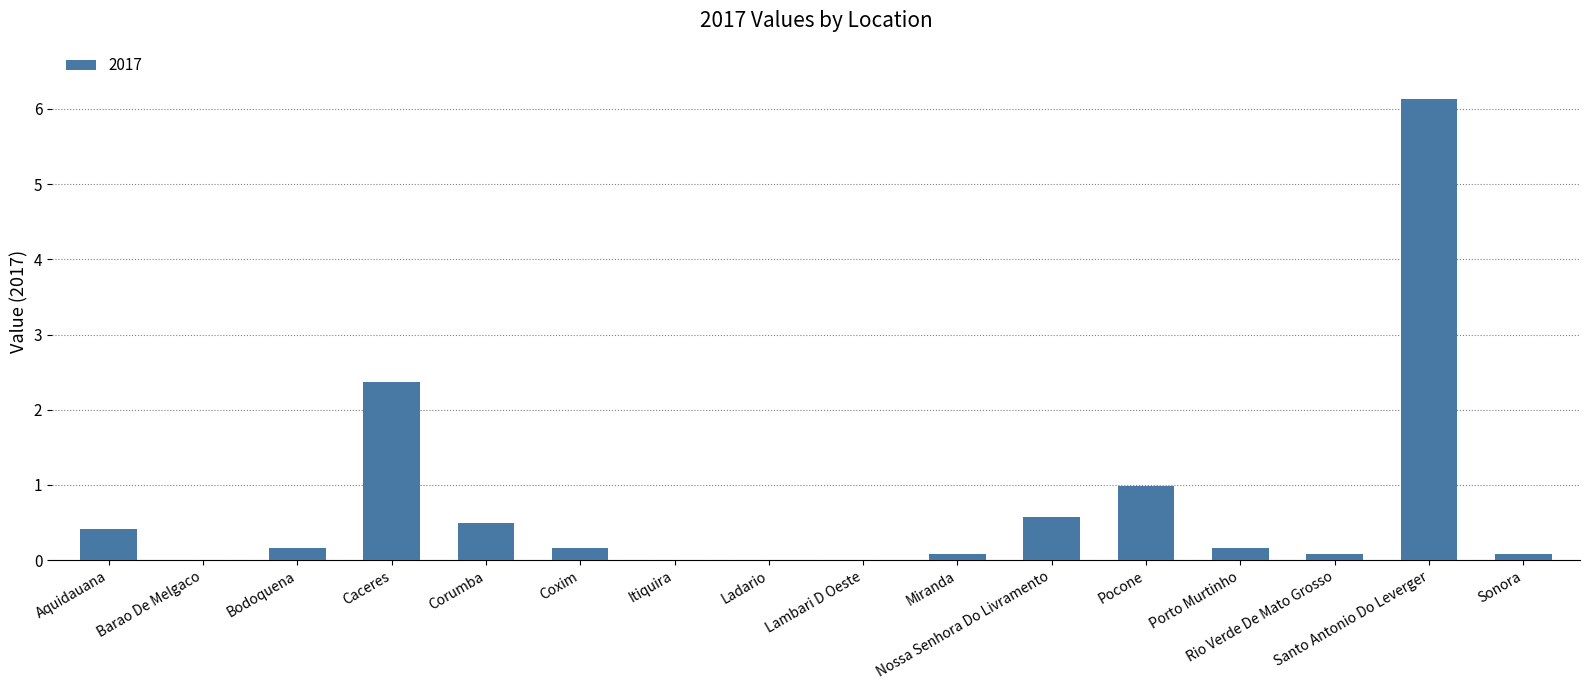

What is the maximum value shown in the chart?

6.1